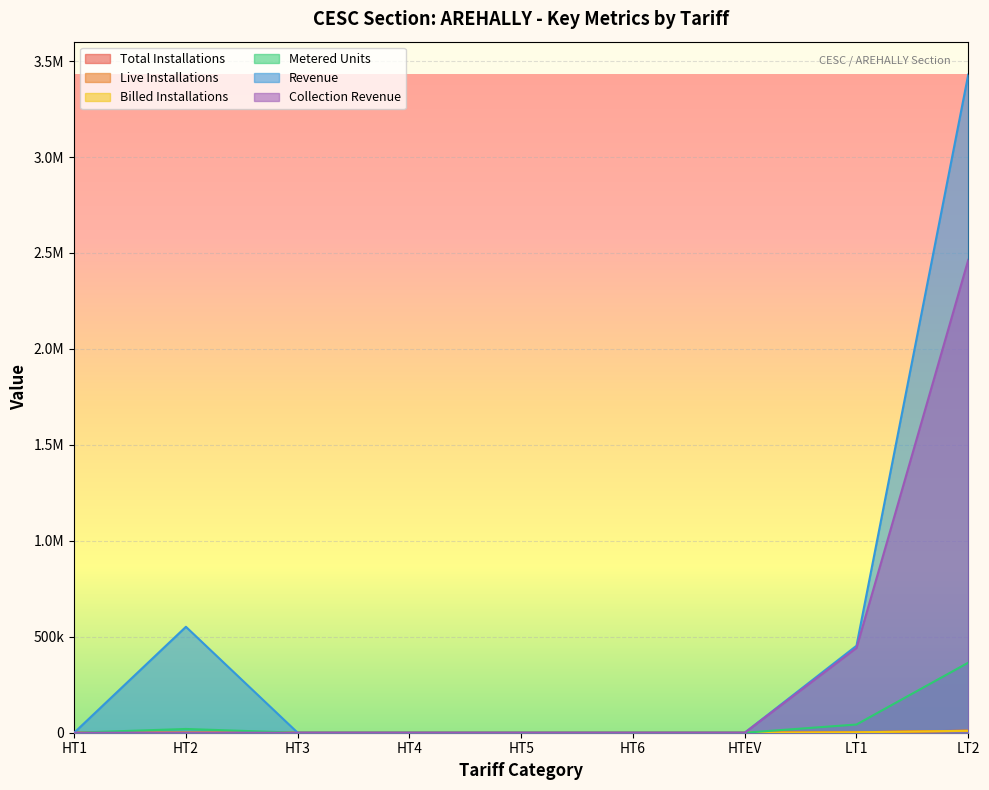

True or false: Total Installations and Metered Units cross at least once.

False